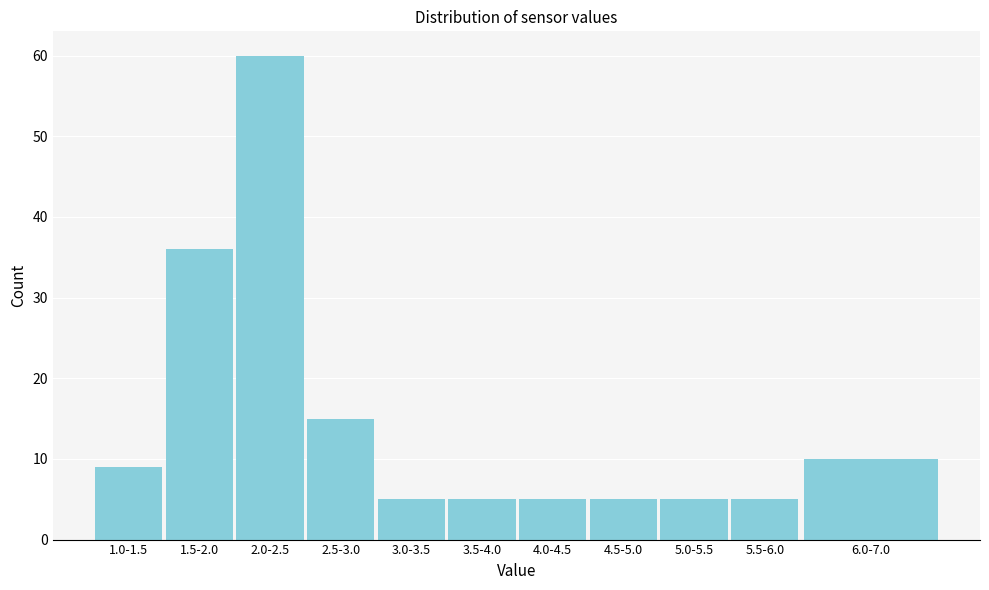

Reading left to right, list all the values displayed in this chart.

9	36	60	15	5	5	5	5	5	5	10